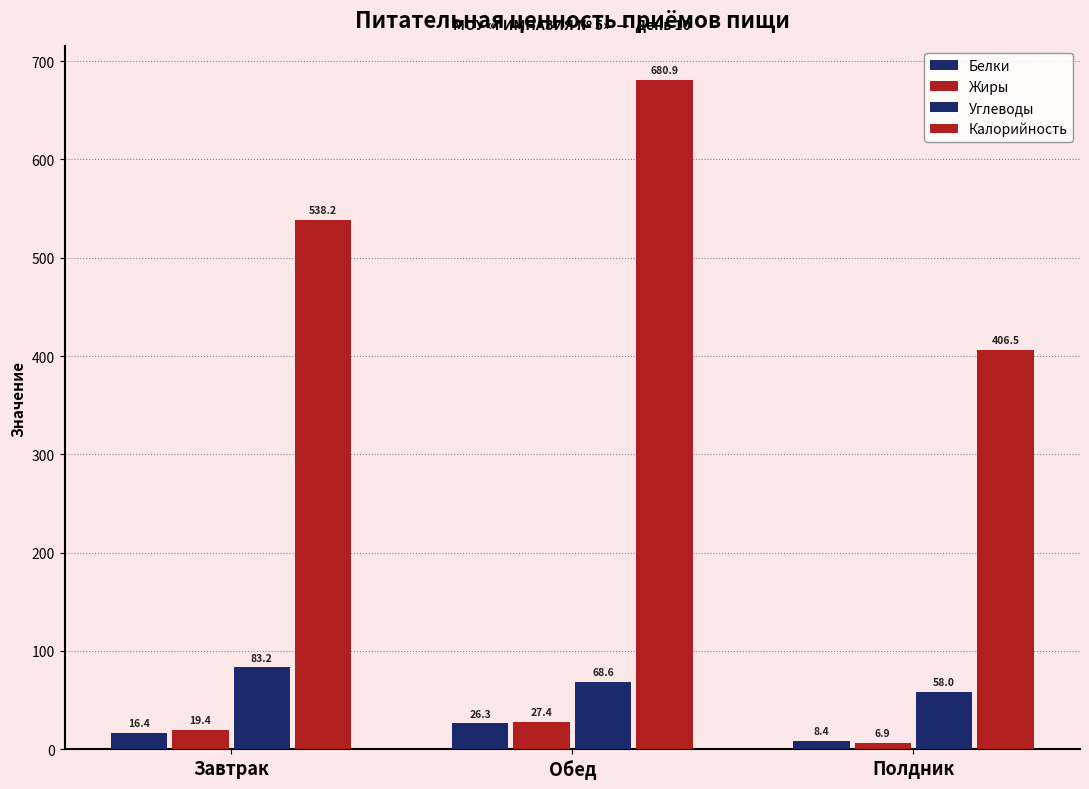

How many data points in Калорийность are above 538?

2